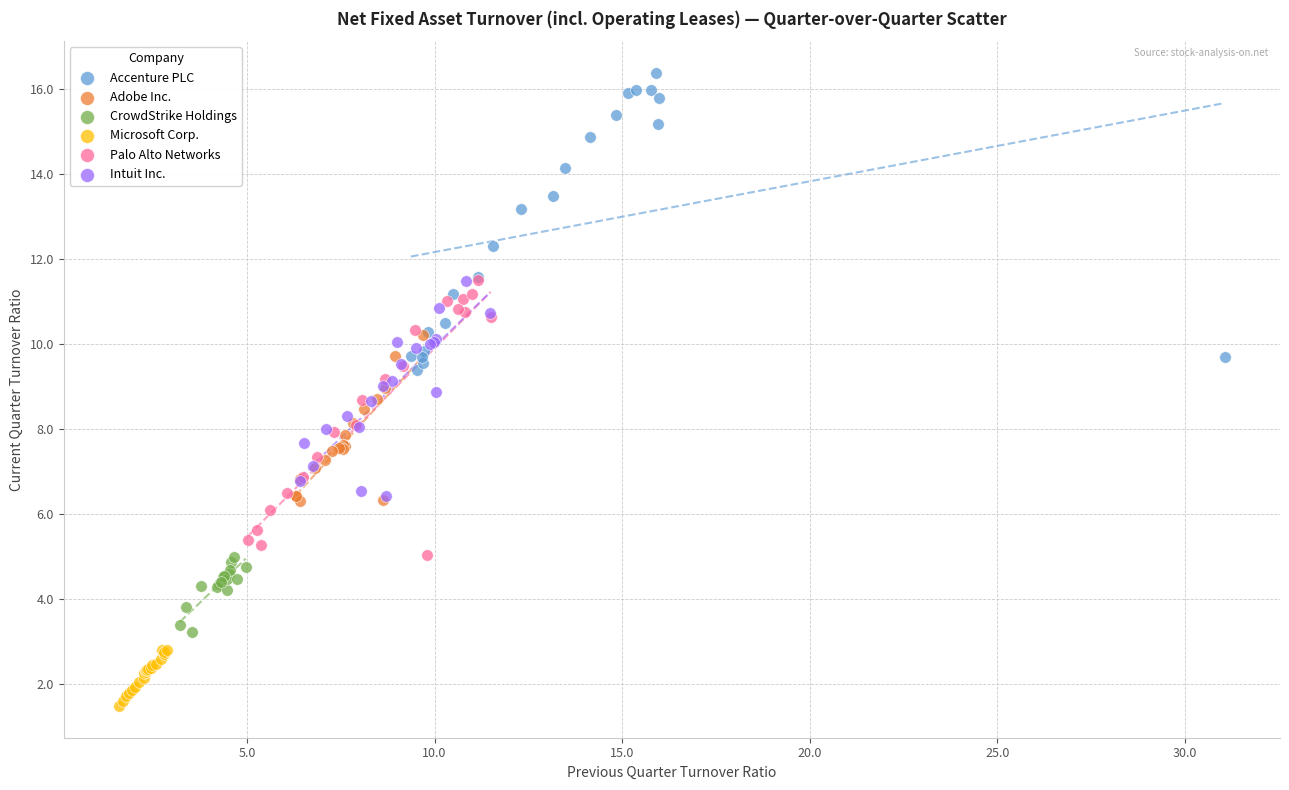

Which series contains the highest Y value?

Accenture PLC